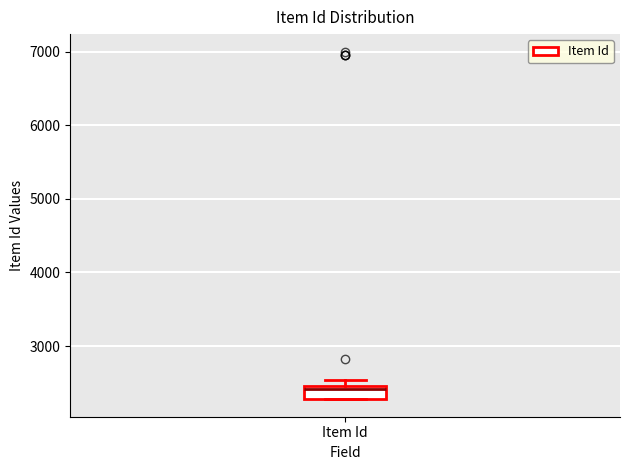

Where is the lower edge of the box for Item Id on the y-axis? The values are not printed on the chart, so give them approximately, as read against the axis.

2300